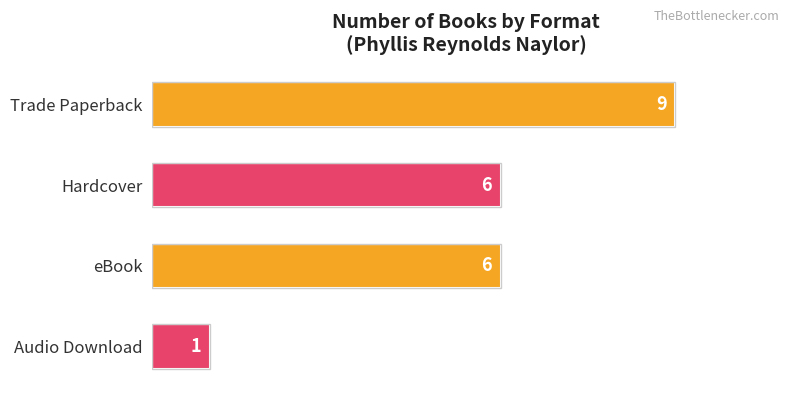

The chart shows a value of 3 at eBook. True or false?

False